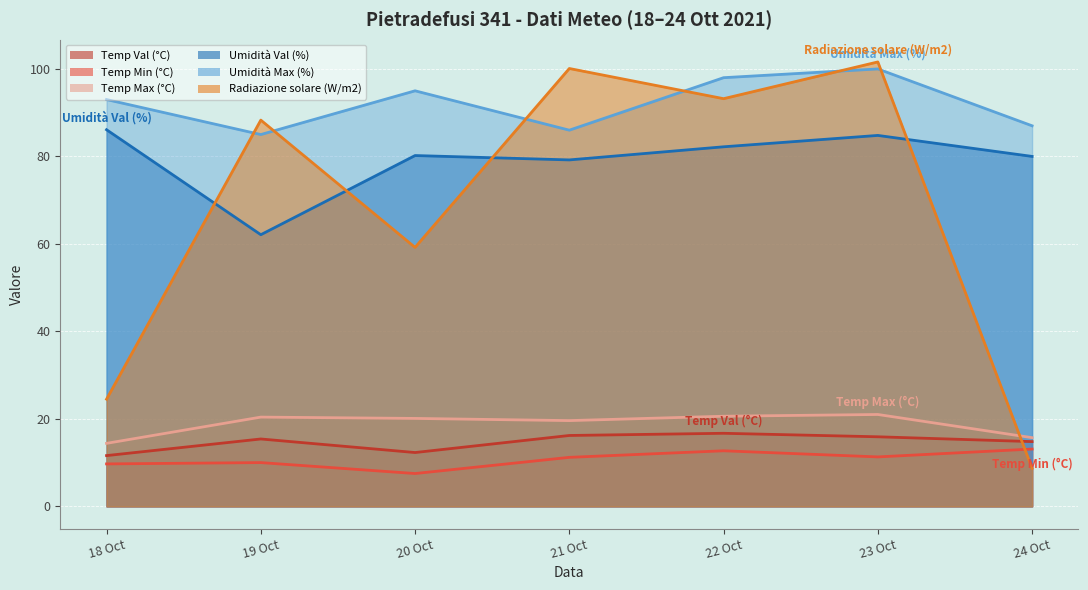

The Umidità Val (%) series shows 80.2 at 20 Oct. True or false?

True